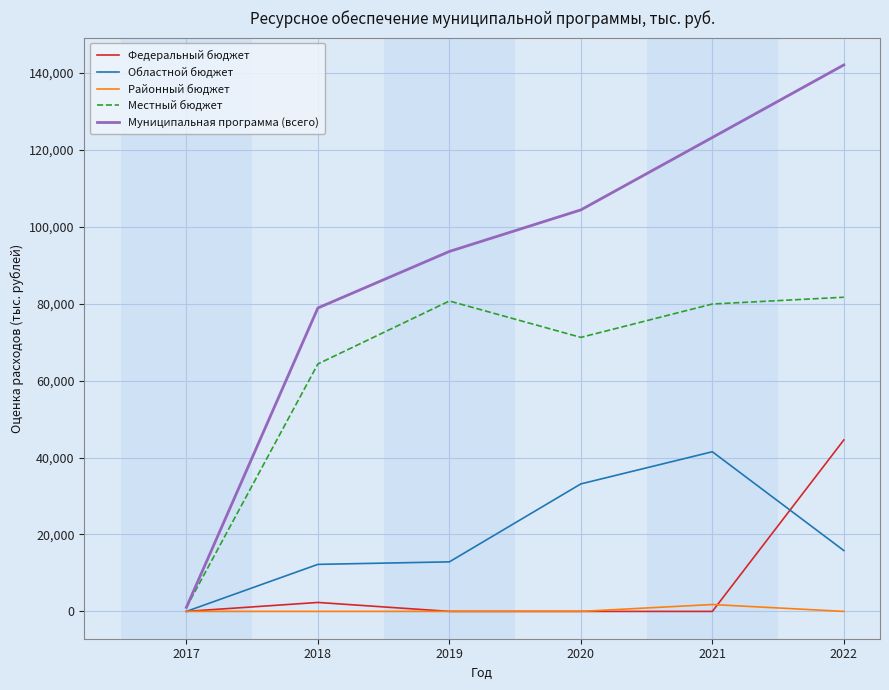

Is the value of Местный бюджет at 2022 greater than the value of Федеральный бюджет at 2017?

Yes